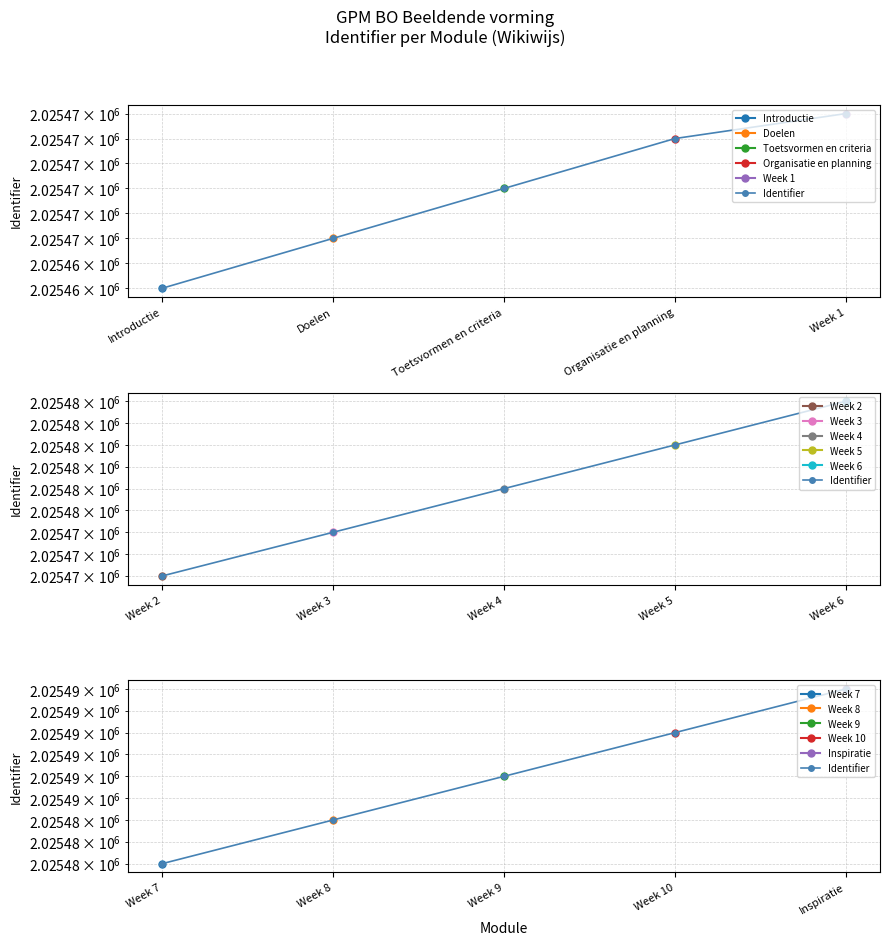

Between Inspiratie and Week 10, which is larger?

Inspiratie